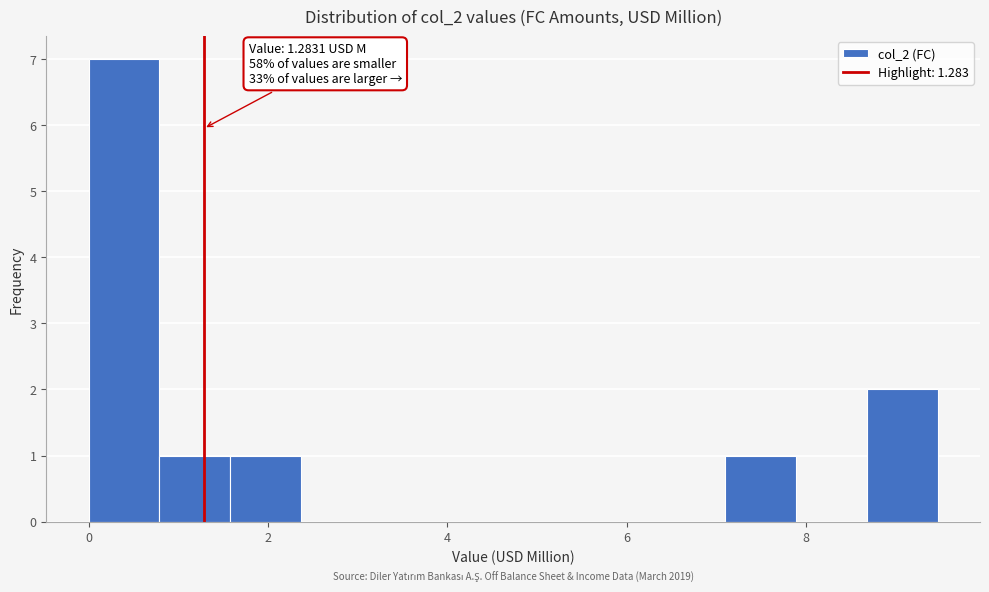

Around what value on the x-axis is the tallest bar? Give the approximate position of its centre, as read against the axis.

0.4